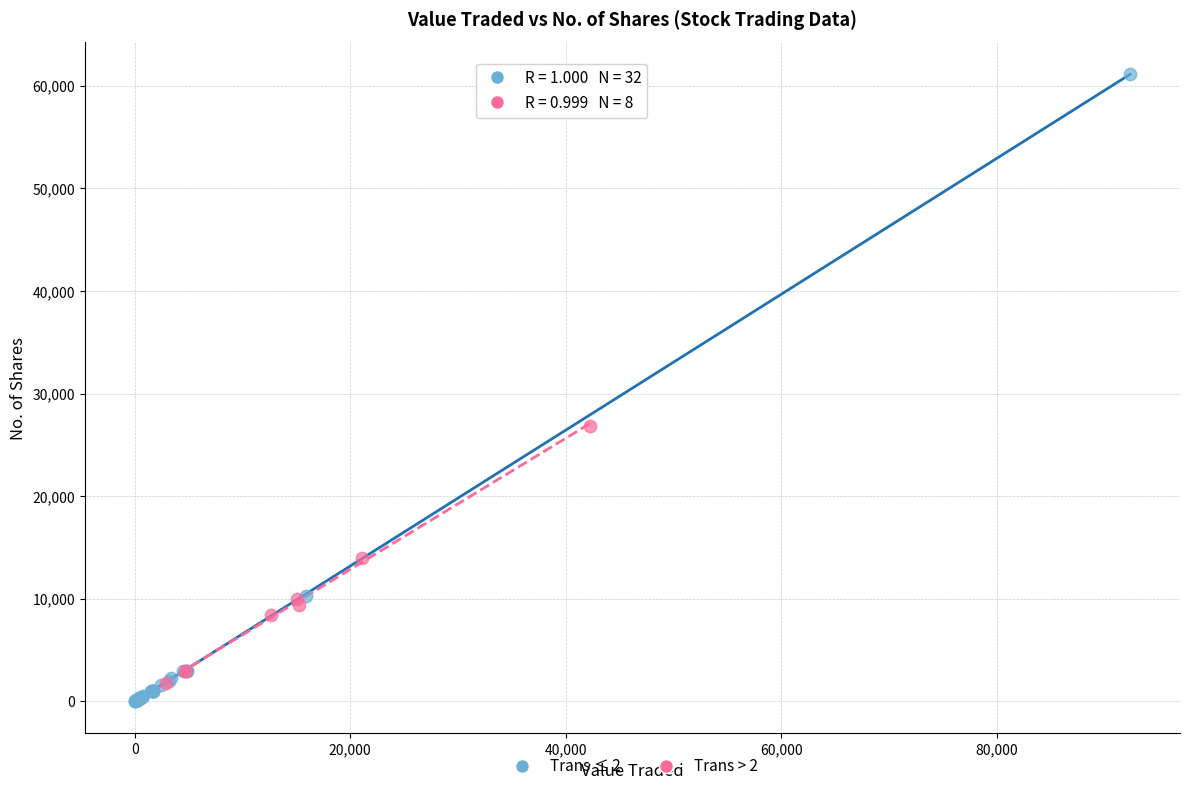

Which series reaches the maximum Y coordinate?

Trans ≤ 2